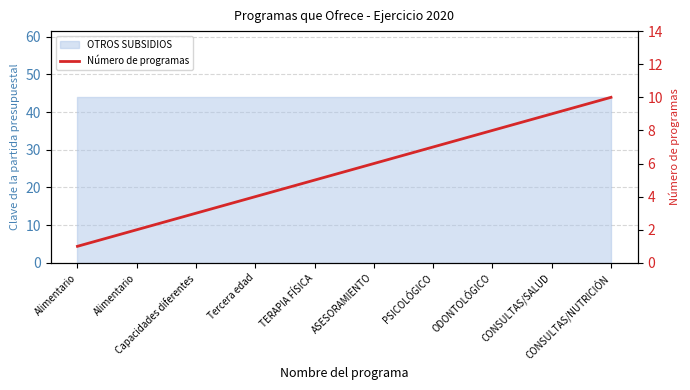

What is the difference between the values at PSICOLÓGICO and ASESORAMIENTO?

1